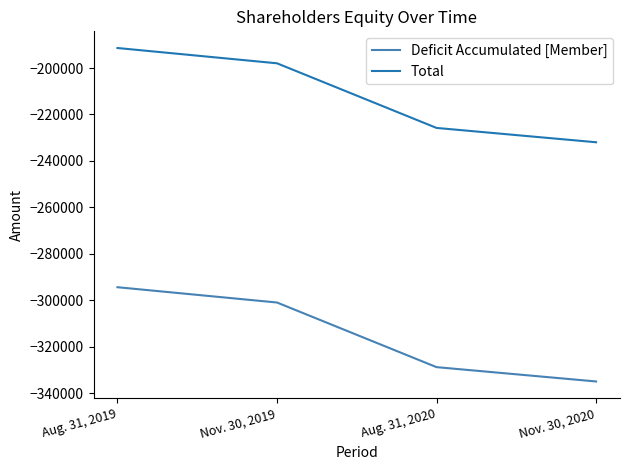

Where does the Total series first go above -197976?

Aug. 31, 2019